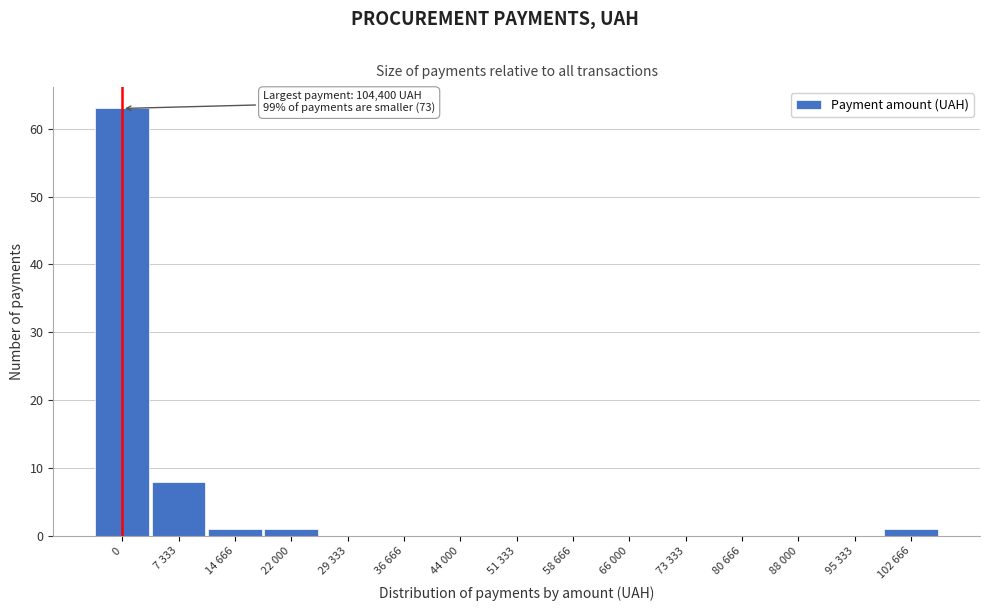

Reading right to left, extract all data points from this chart.

102 666=1	95 333=0	88 000=0	80 666=0	73 333=0	66 000=0	58 666=0	51 333=0	44 000=0	36 666=0	29 333=0	22 000=1	14 666=1	7 333=8	0=63